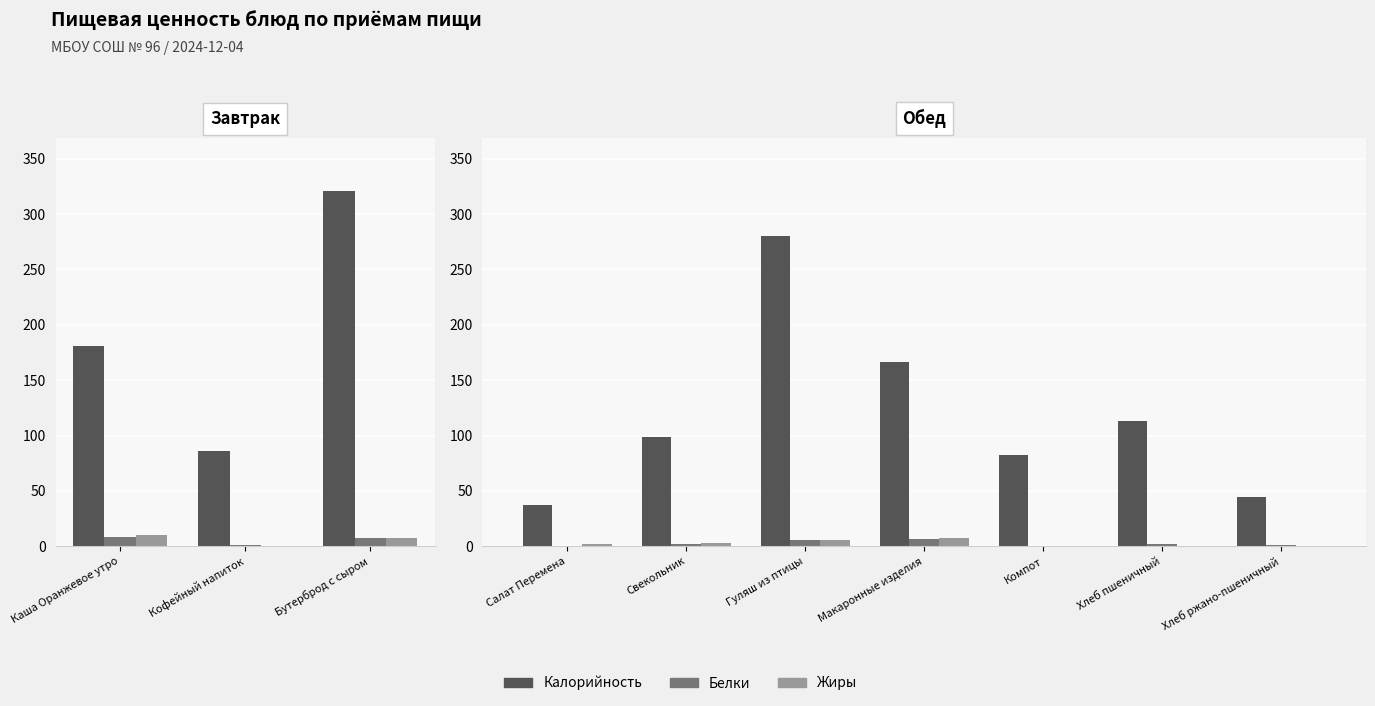

Which series has the largest total across all categories?

Калорийность